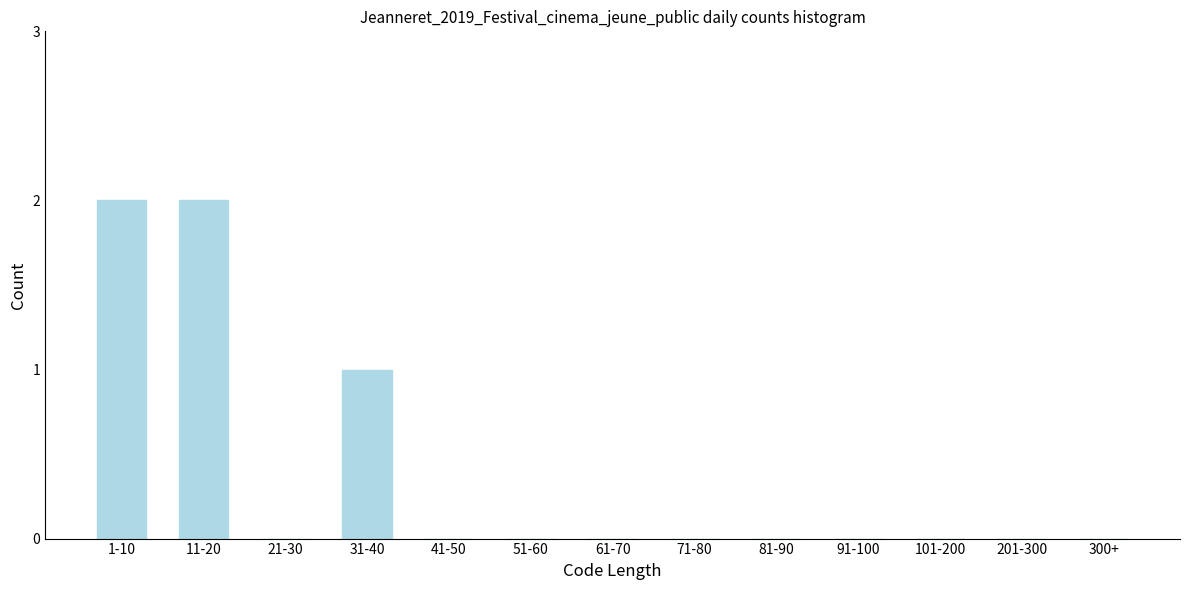

Reading right to left, extract all data points from this chart.

300+=0	201-300=0	101-200=0	91-100=0	81-90=0	71-80=0	61-70=0	51-60=0	41-50=0	31-40=1	21-30=0	11-20=2	1-10=2